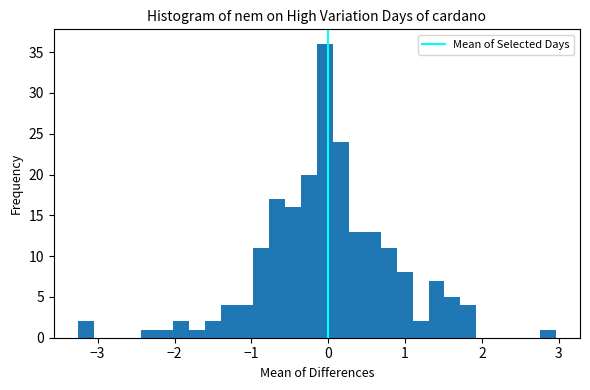

Around what value on the x-axis is the tallest bar? Give the approximate position of its centre, as read against the axis.

0.0